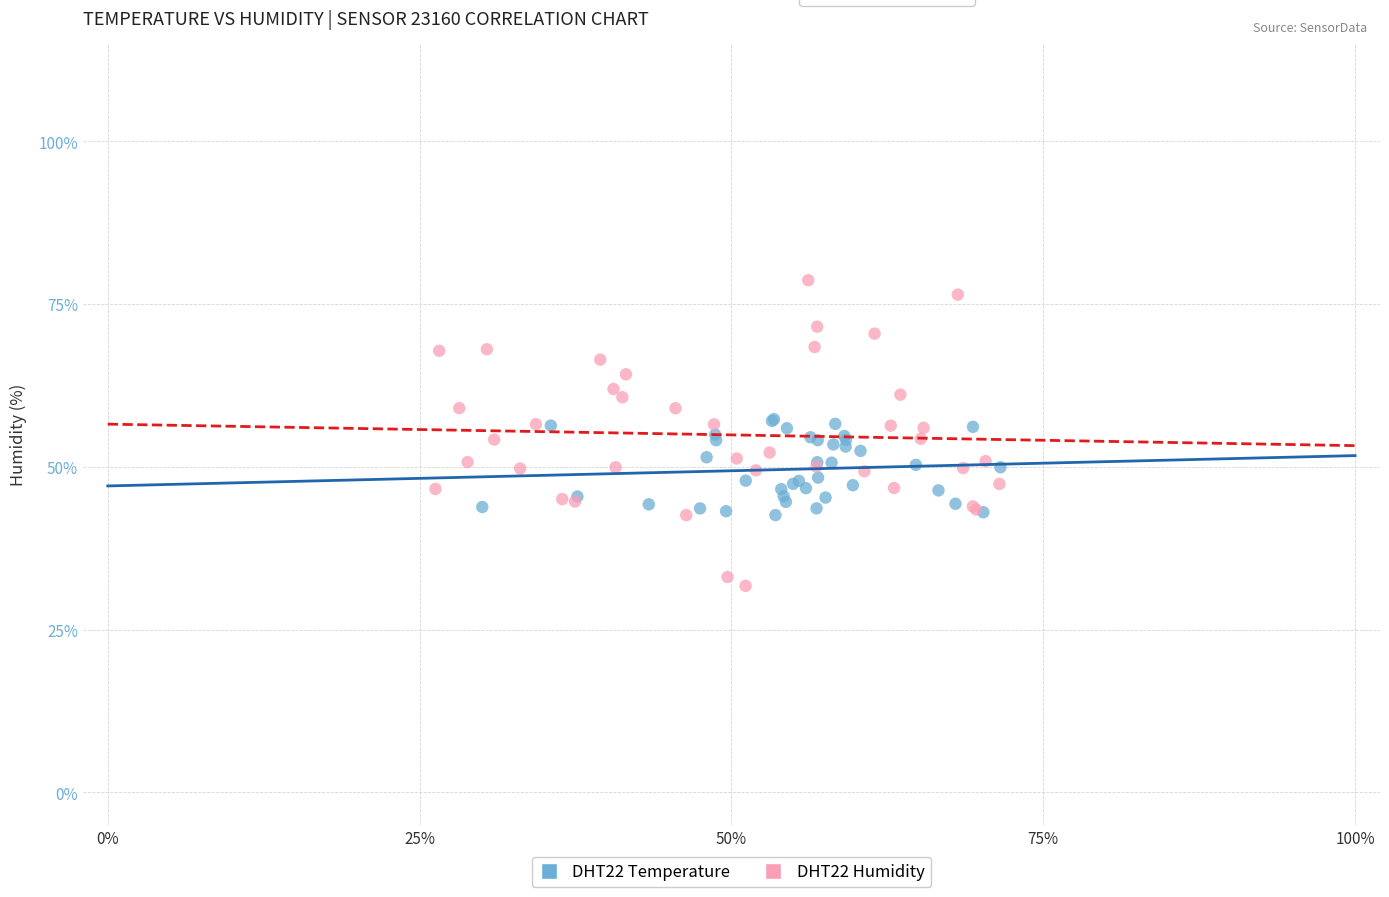

Which series has the widest spread of Y values?

DHT22 Humidity